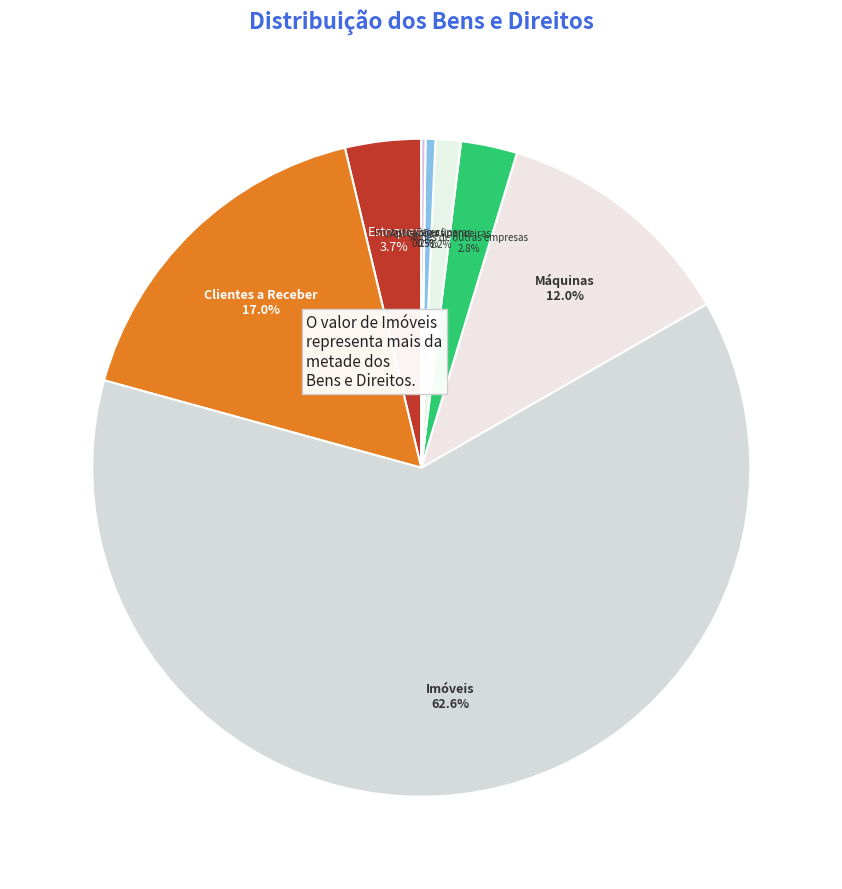

Which slice is the smallest?

Impostos a recuperar